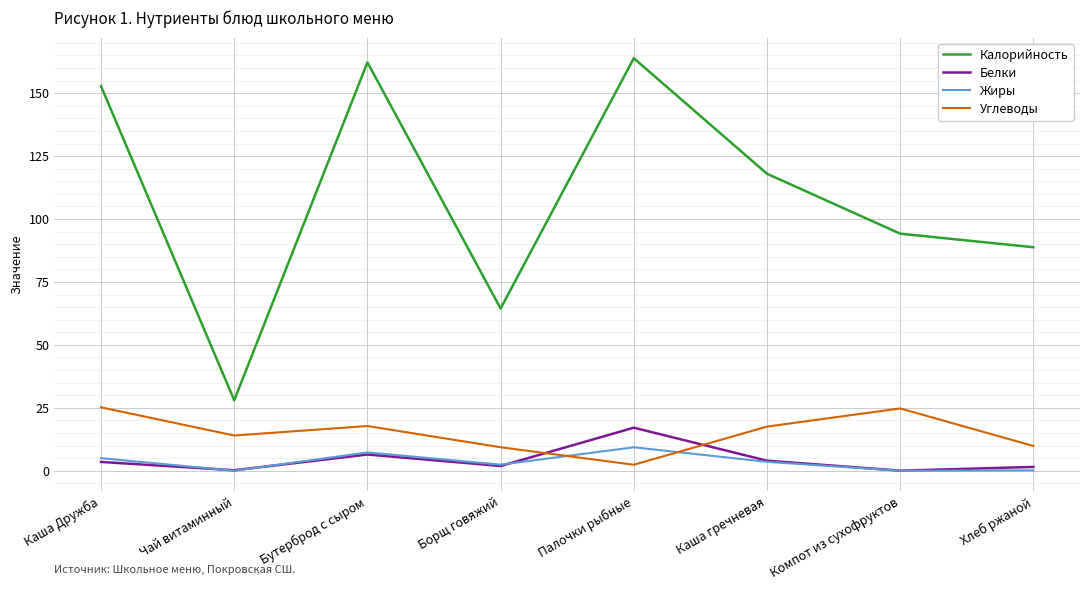

Rank the series by their maximum value, from lowest to highest.

Жиры, Белки, Углеводы, Калорийность